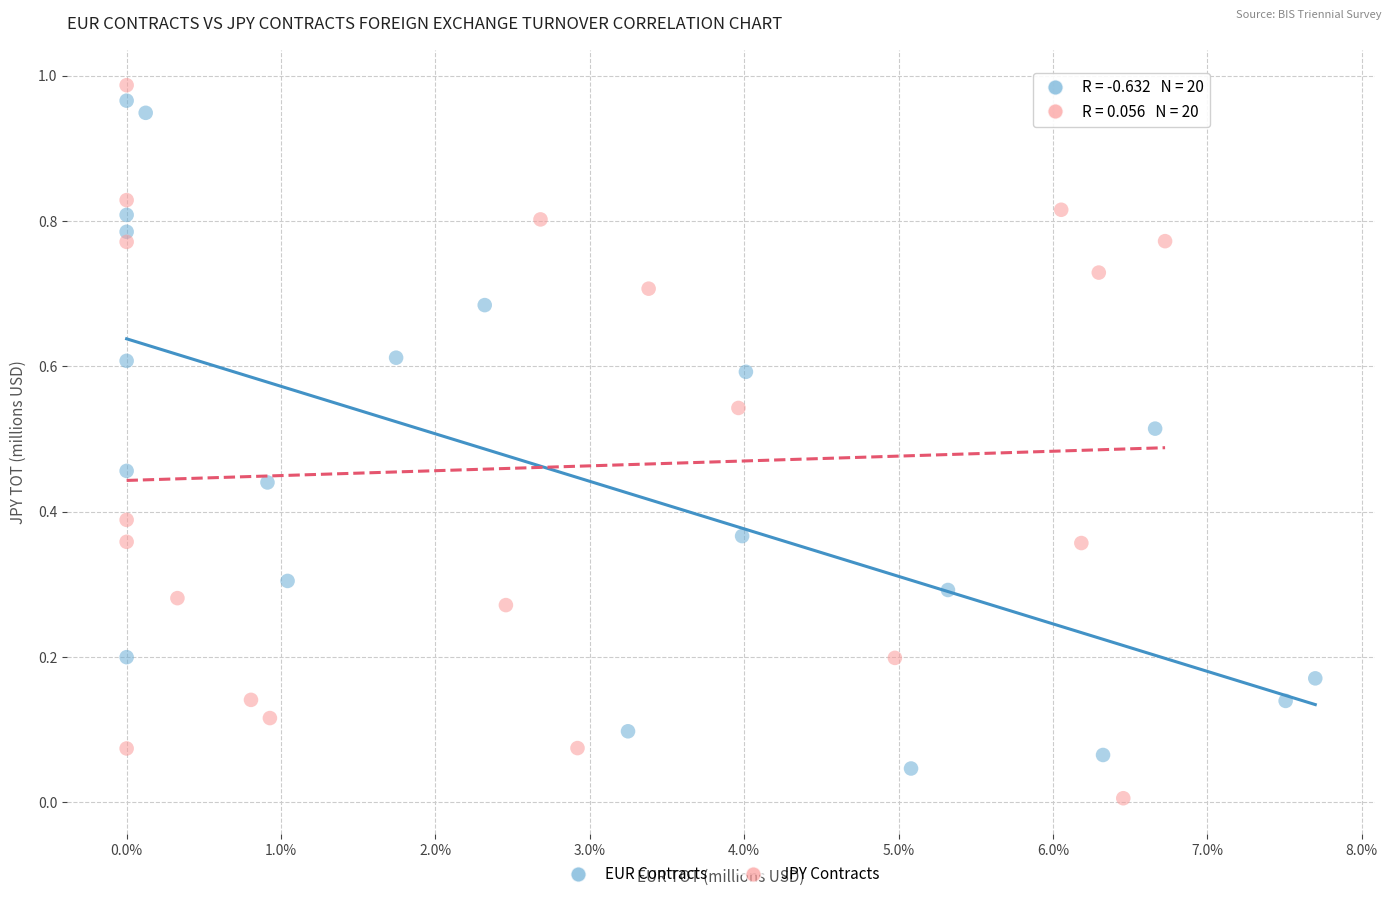

Which series reaches the minimum Y coordinate?

JPY Contracts